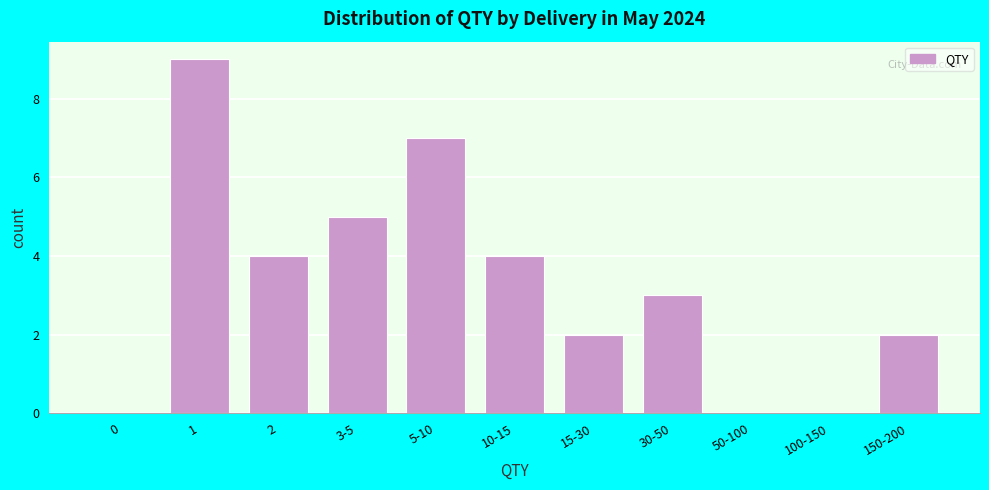

Reading left to right, transcribe all the data shown in this chart.

0=0	1=9	2=4	3-5=5	5-10=7	10-15=4	15-30=2	30-50=3	50-100=0	100-150=0	150-200=2